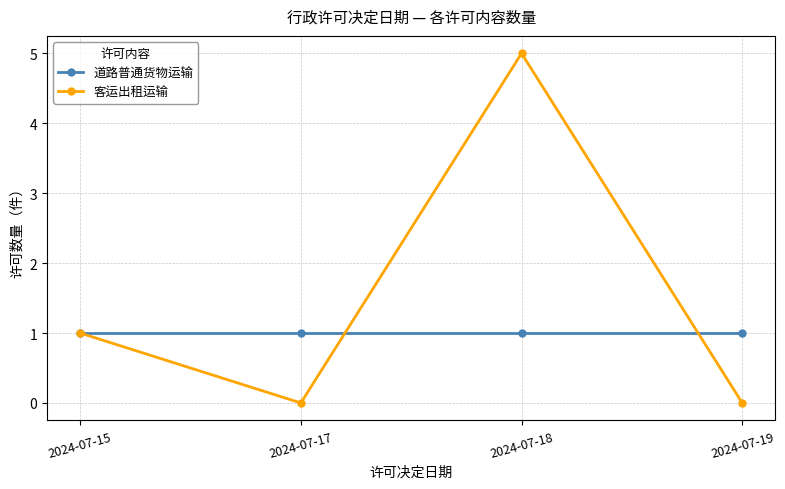

Which series has the largest total across all categories?

客运出租运输